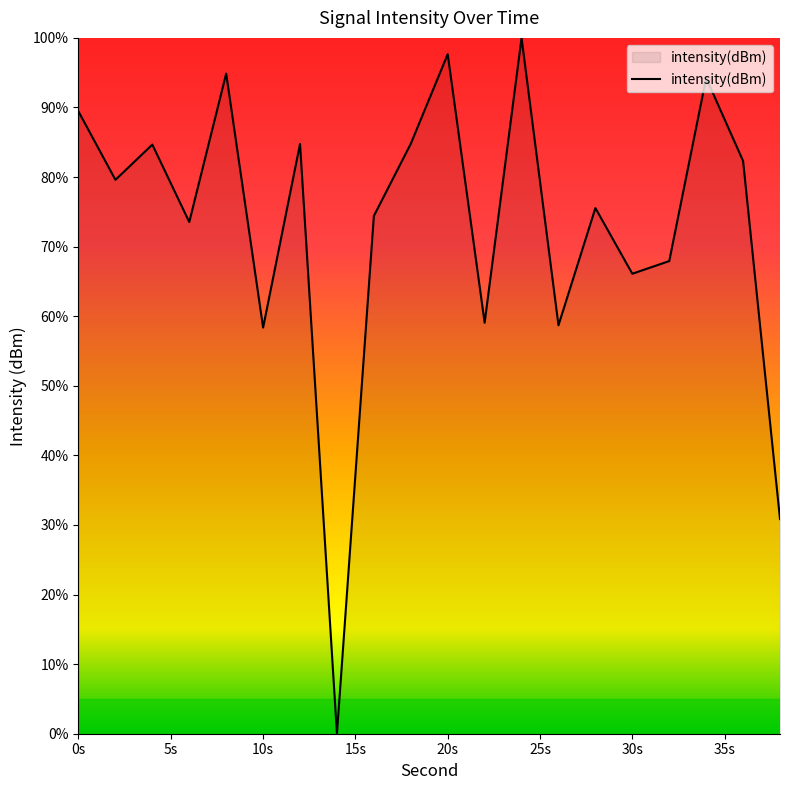

What is the difference between the maximum and minimum values?

100.0